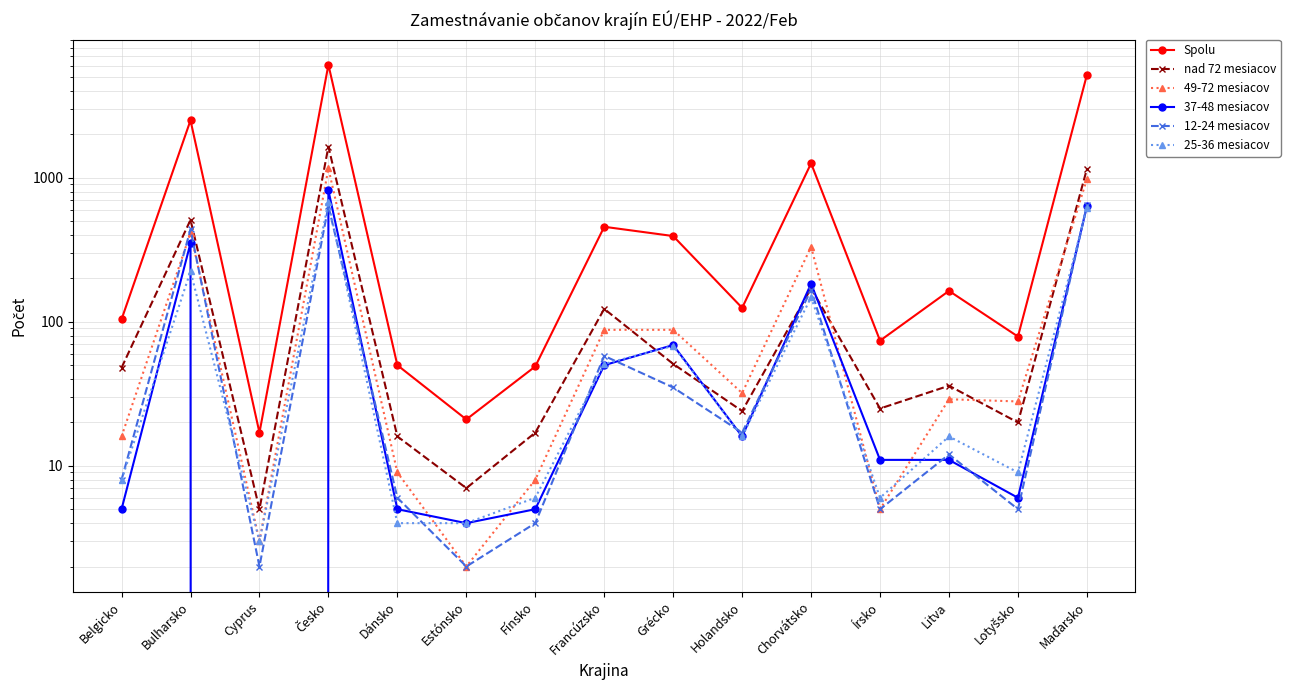

True or false: Spolu has more than 0 points higher than both neighbors.

True